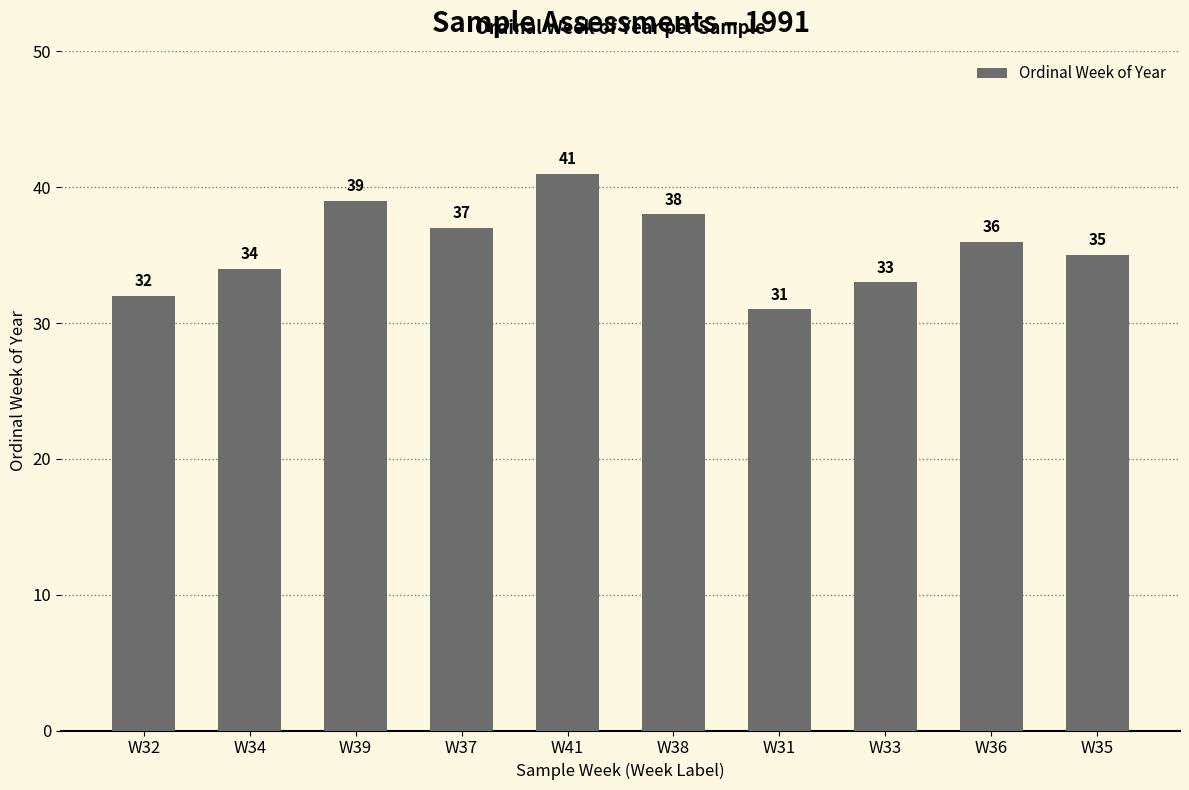

Rank the categories by value from highest to lowest.

W41, W39, W38, W37, W36, W35, W34, W33, W32, W31